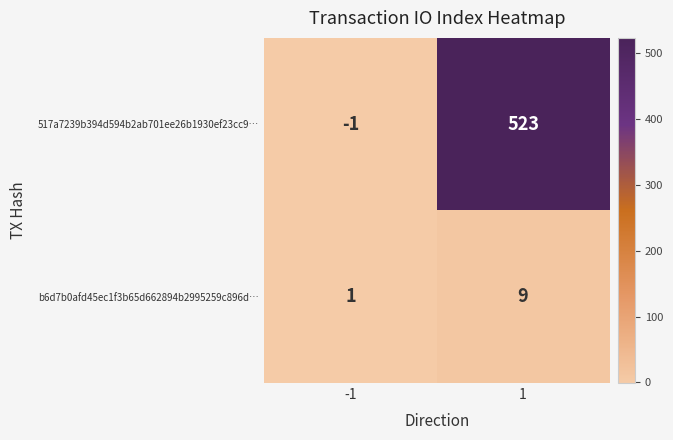

Reading left to right, list all the values displayed in this chart.

517a7239b394d594b2ab701ee26b1930ef23cc9…: -1=-1	1=523
b6d7b0afd45ec1f3b65d662894b2995259c896d…: -1=1	1=9